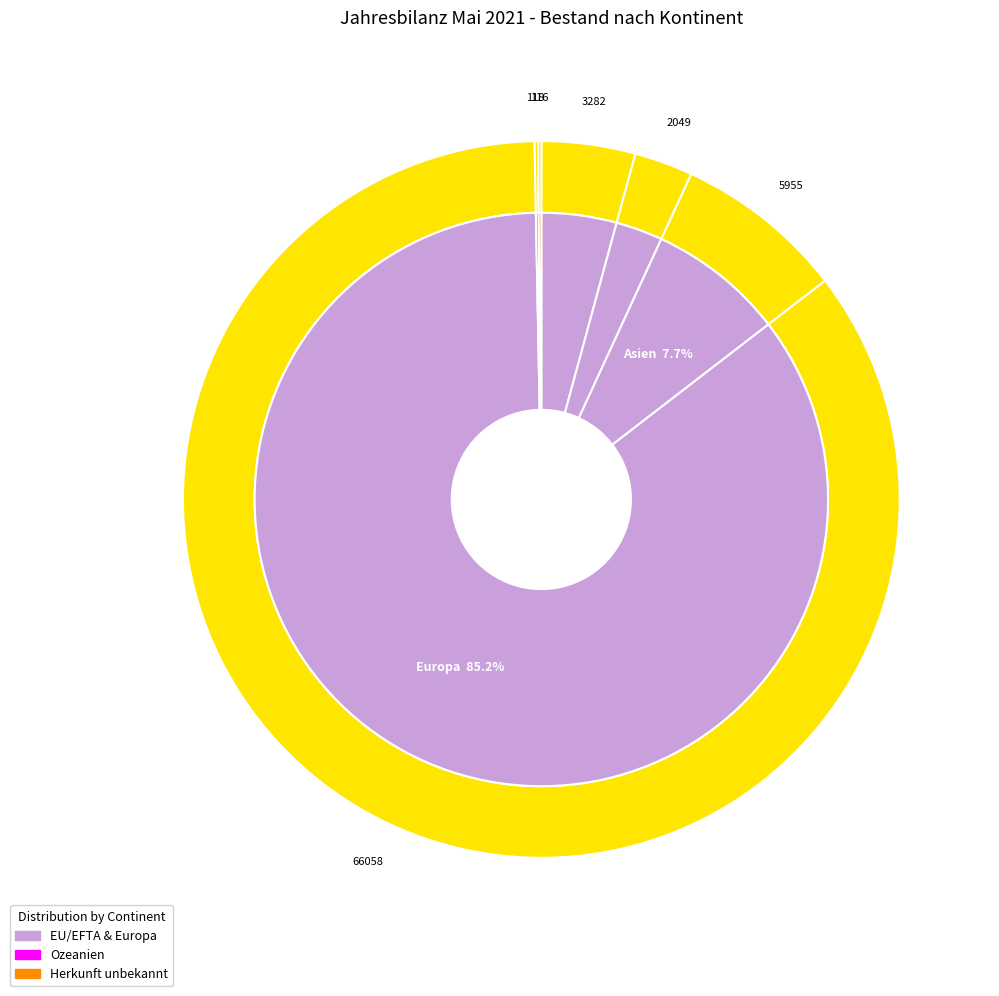

To the nearest percent, what is the difference between the Afrika and Europa slice percentages?

81%